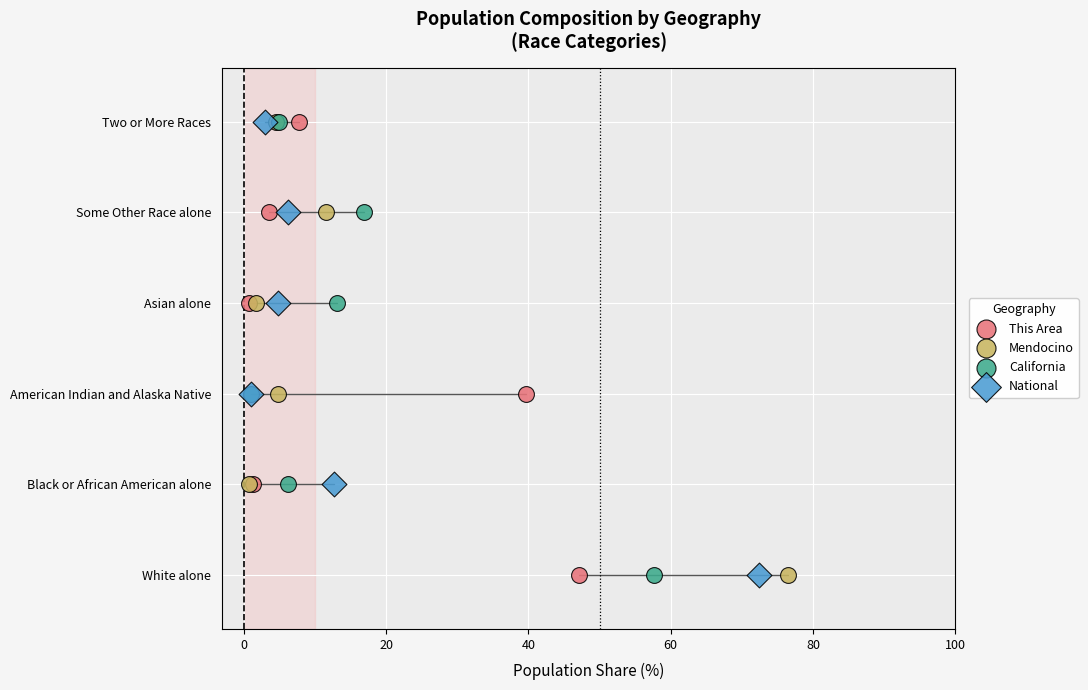

What are all the series names shown in the legend?

This Area, Mendocino, California, National